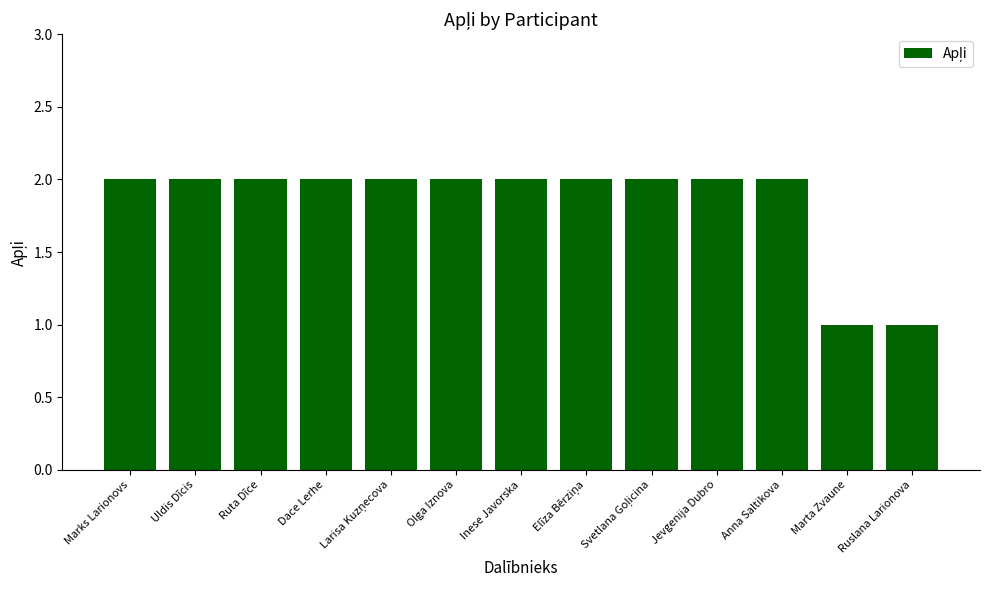

True or false: the data shows 2 at Ruslana Larionova.

False